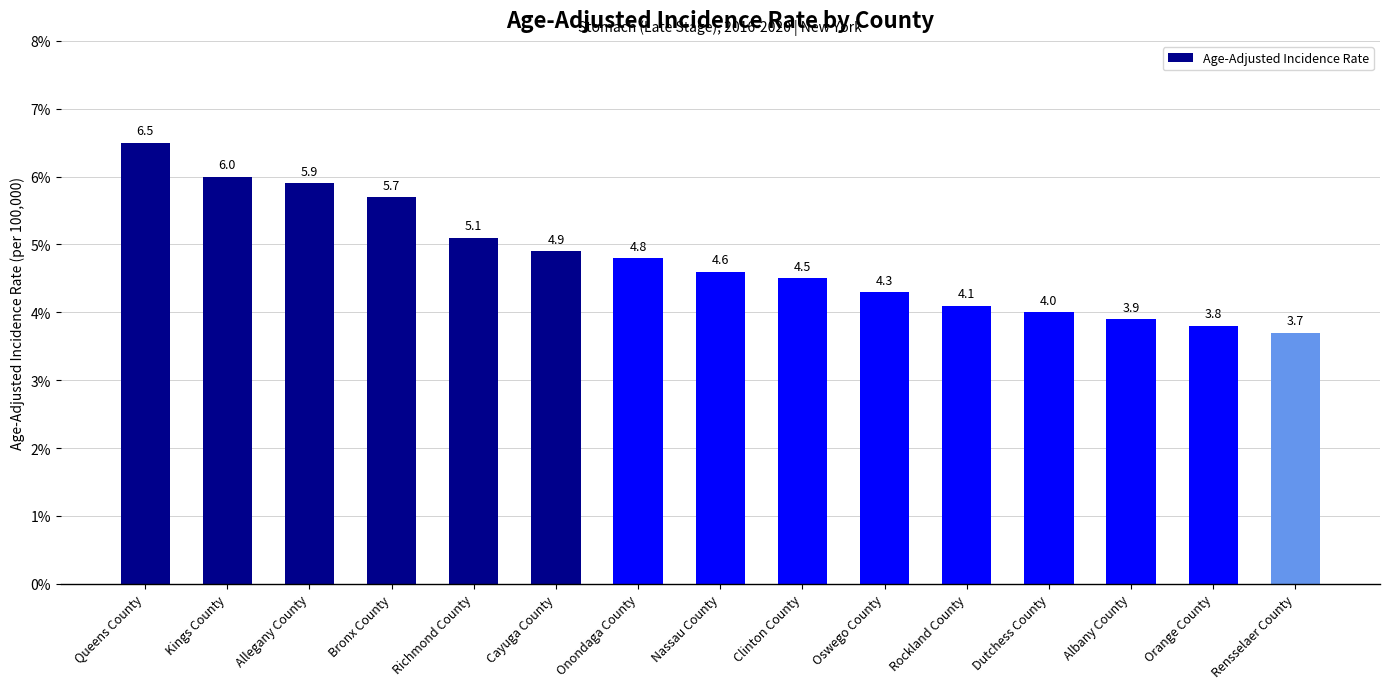

Reading left to right, list all the values displayed in this chart.

Queens County=6.5	Kings County=6.0	Allegany County=5.9	Bronx County=5.7	Richmond County=5.1	Cayuga County=4.9	Onondaga County=4.8	Nassau County=4.6	Clinton County=4.5	Oswego County=4.3	Rockland County=4.1	Dutchess County=4.0	Albany County=3.9	Orange County=3.8	Rensselaer County=3.7